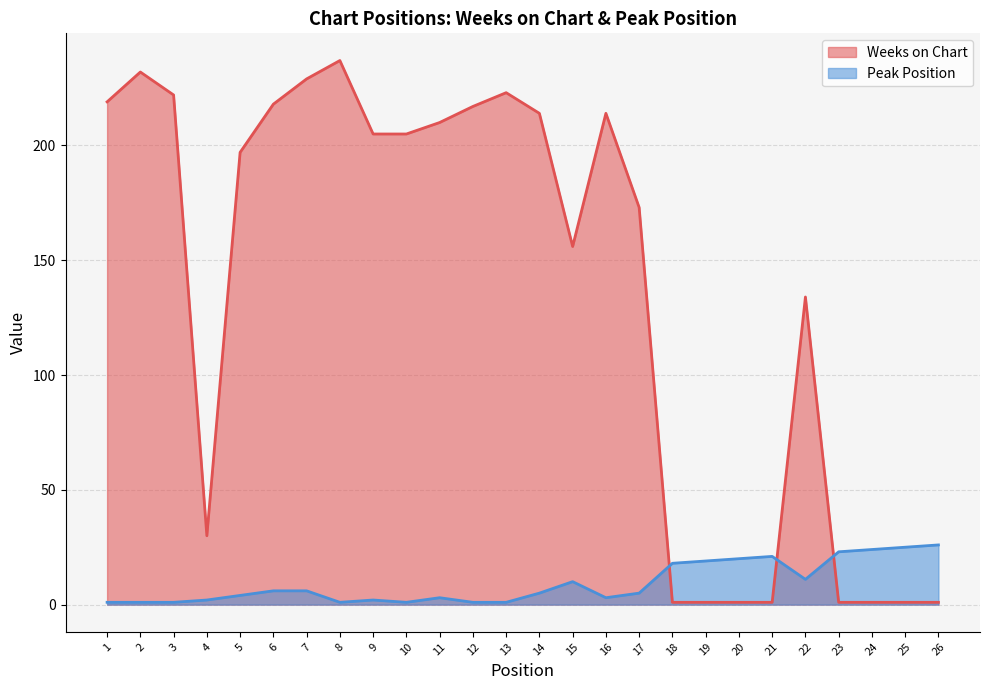

What is the value of the Peak Position point at the 10th from the left?

1